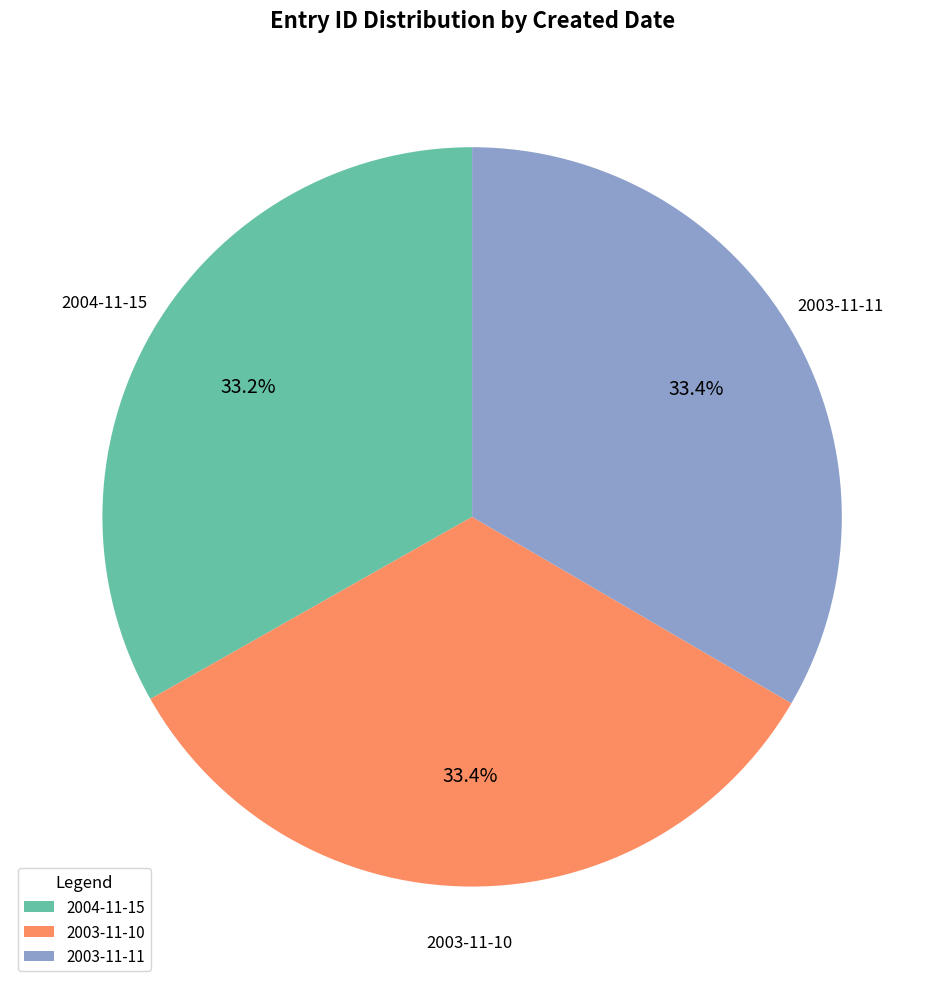

Does 2003-11-10 represent more than half of the total?

No